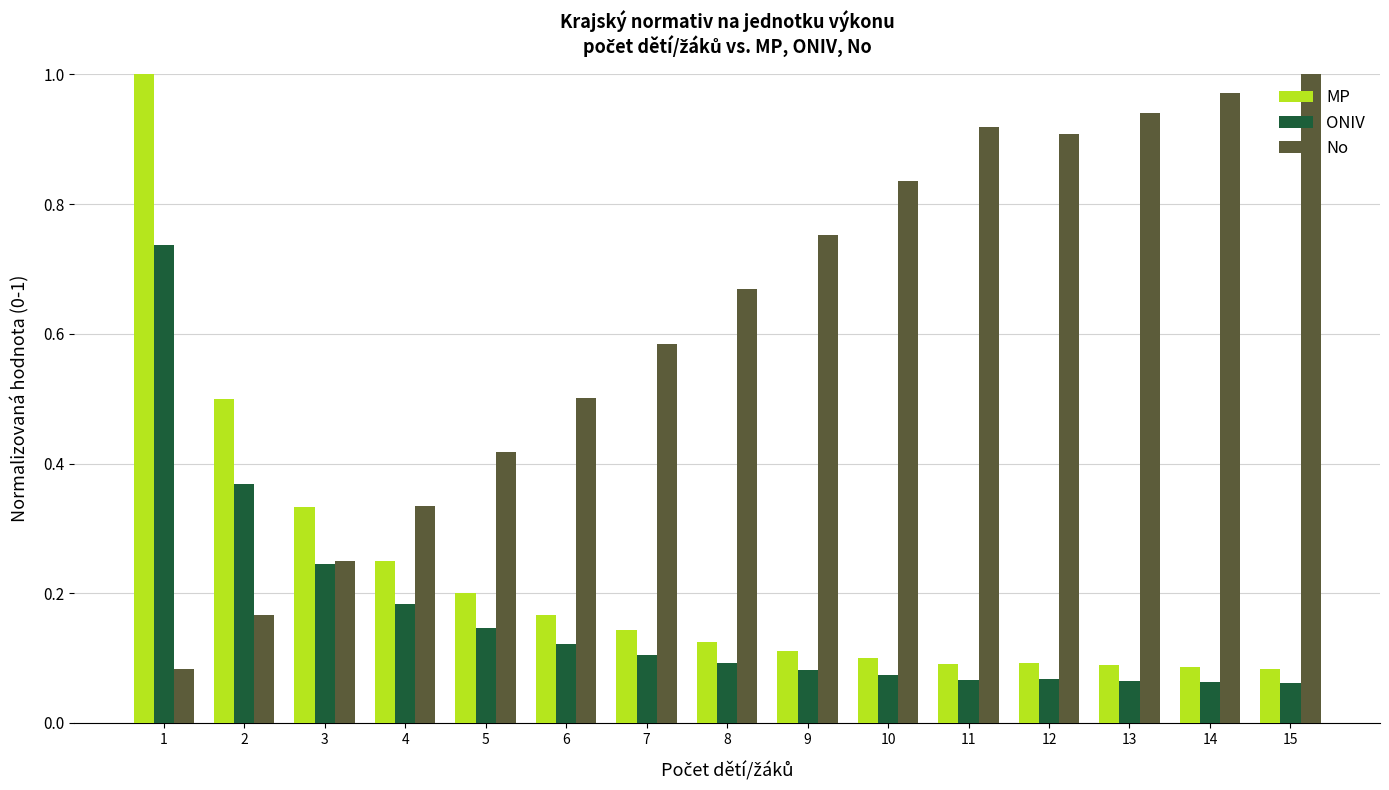

True or false: ONIV has a value of 0.0 at 14.

False